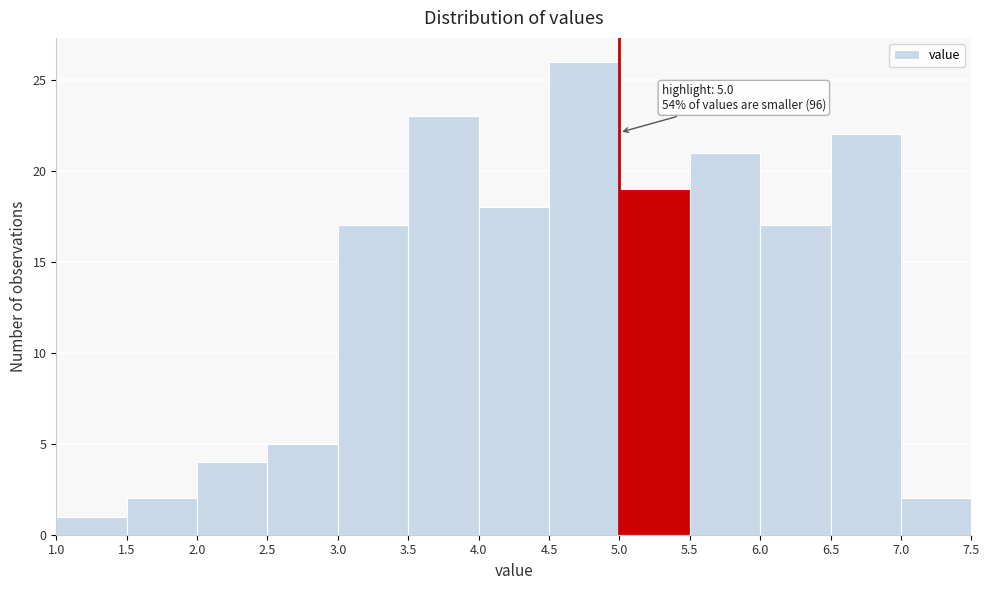

Over which range of the x-axis is the bar tallest?

4.5 to 5.0